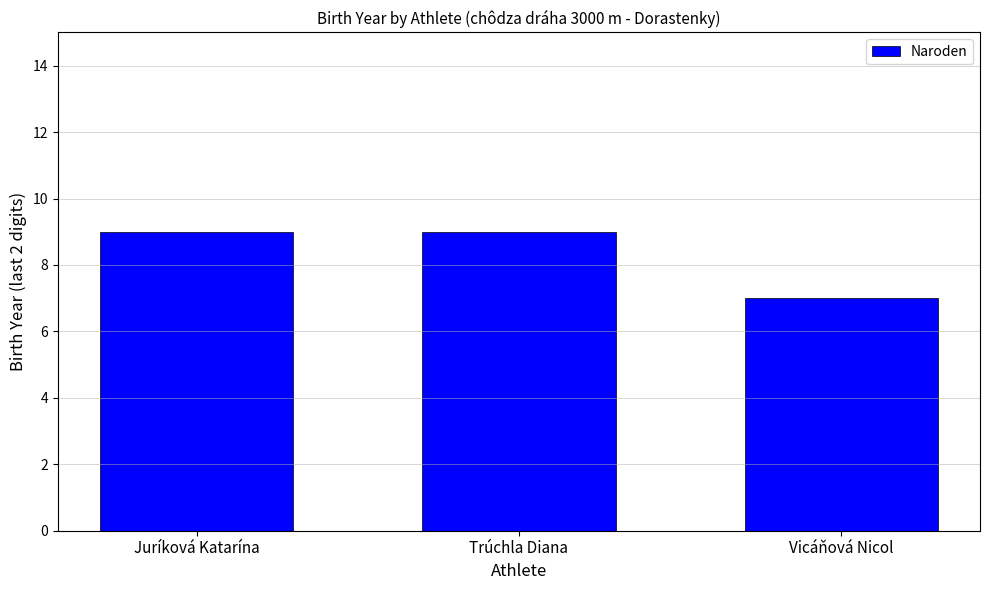

Reading left to right, what are all the values shown in this chart?

9	9	7